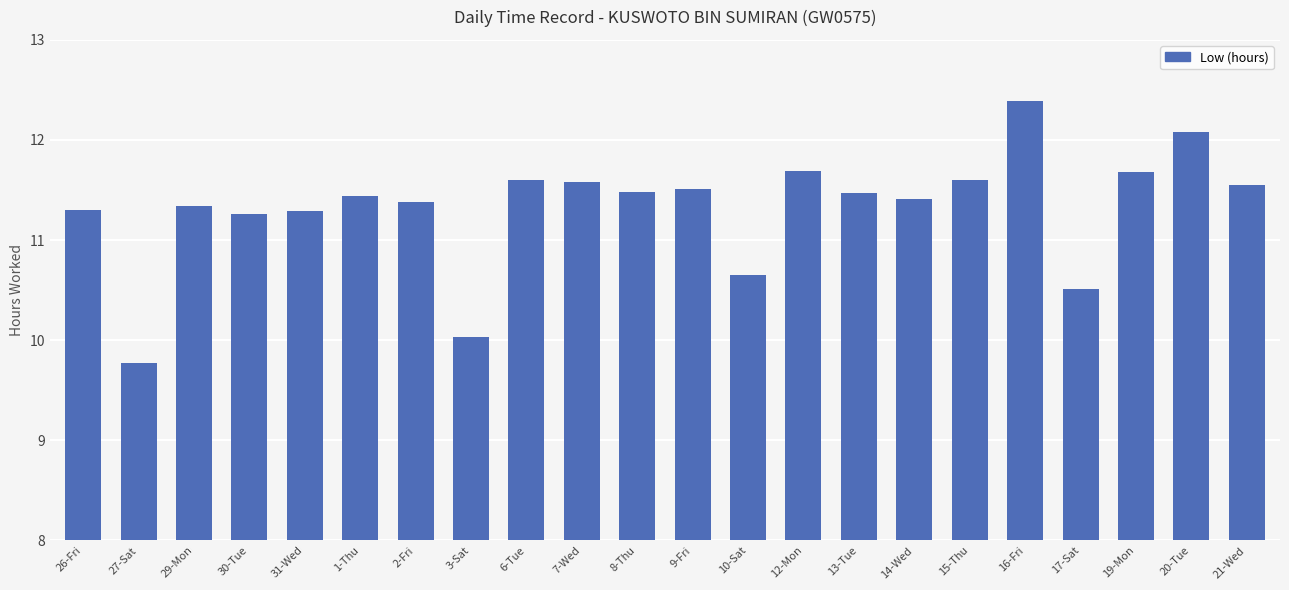

The chart shows a value of 20.0 at 7-Wed. True or false?

False